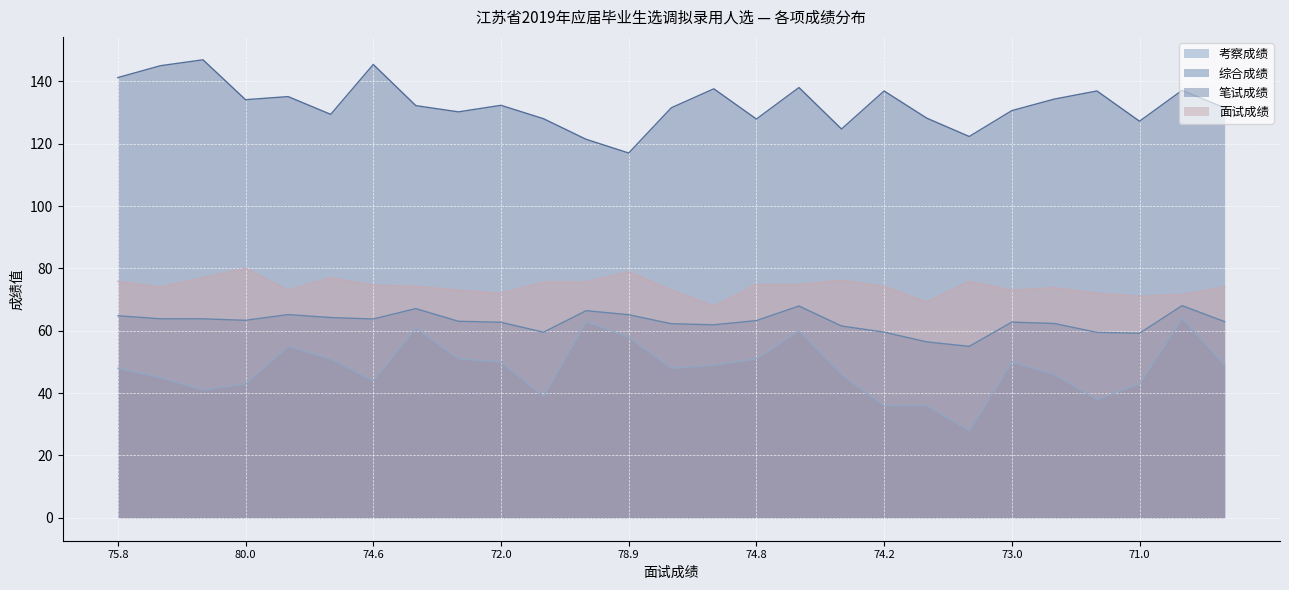

True or false: 面试成绩 and 考察成绩 intersect in this chart.

False